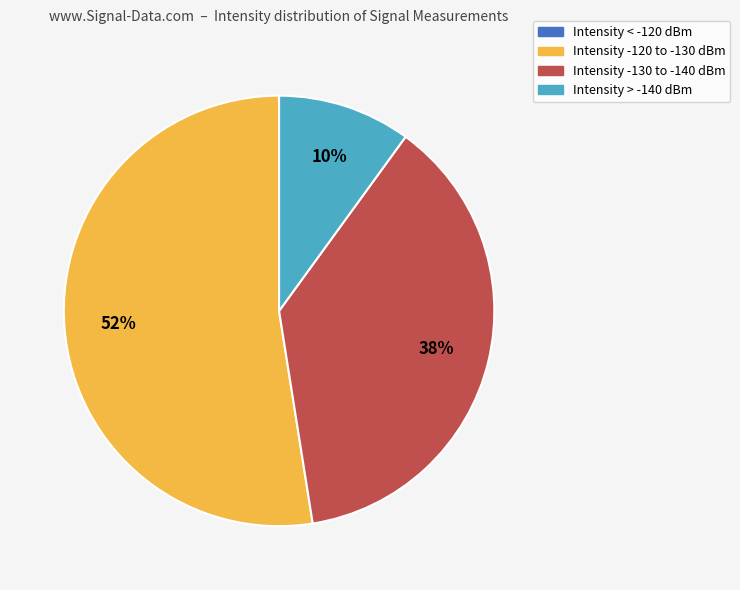

To the nearest percent, what is the difference between the largest and smallest slice percentages?

52%